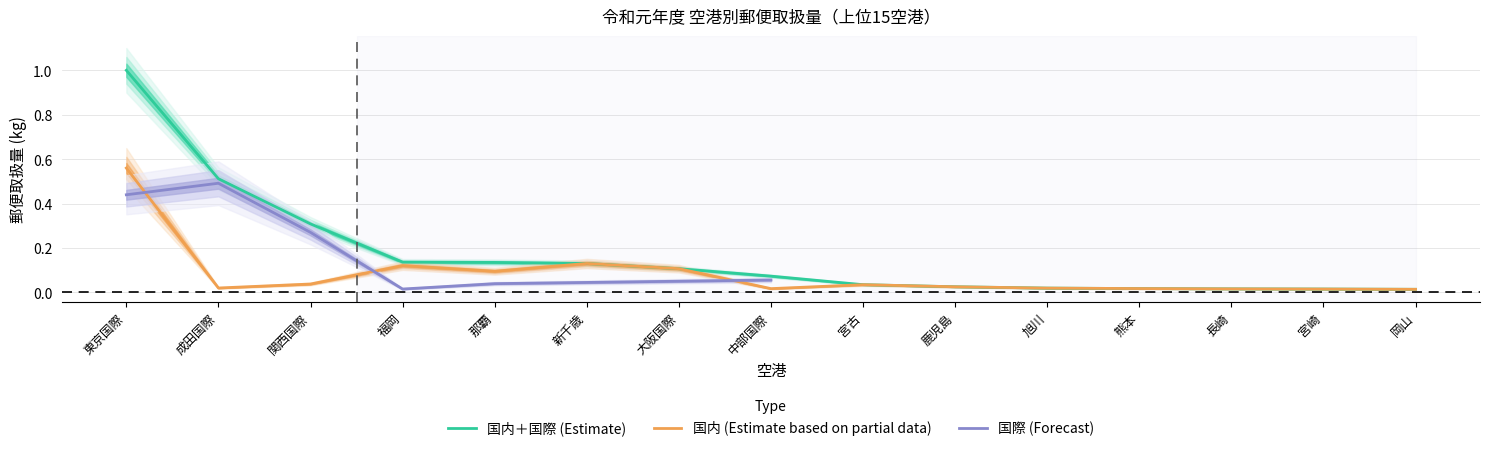

How many categories are shown in the chart?

15